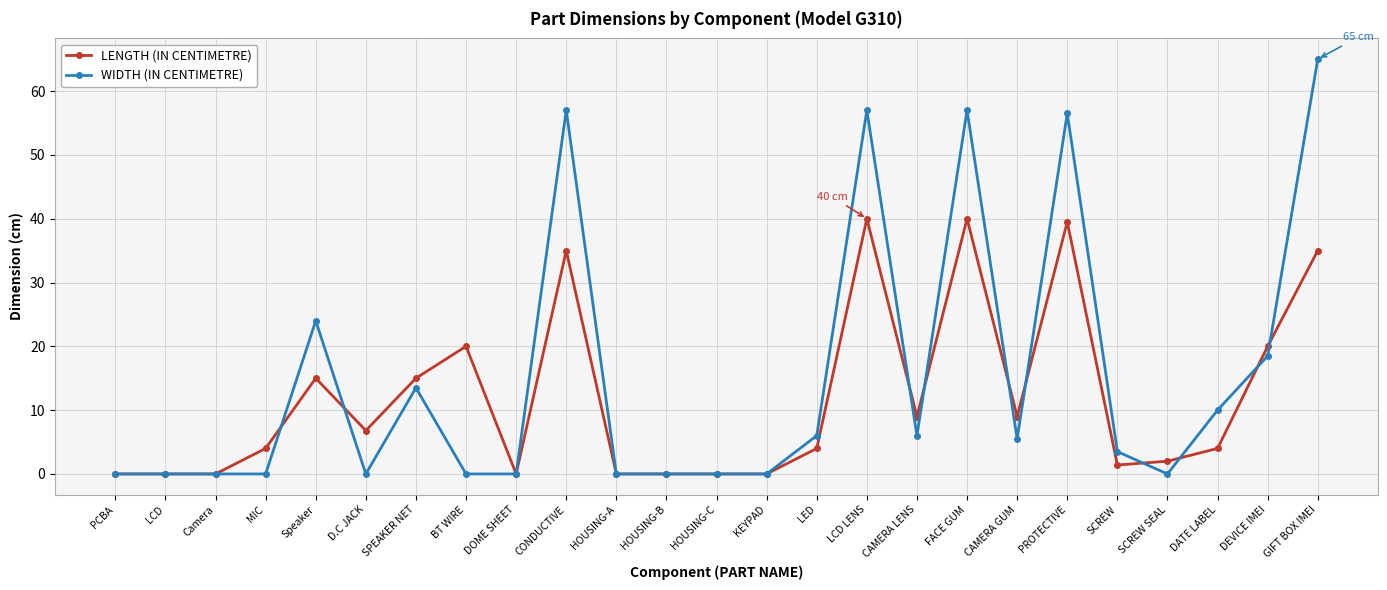

At which label is WIDTH (IN CENTIMETRE) closest to 32?

Speaker